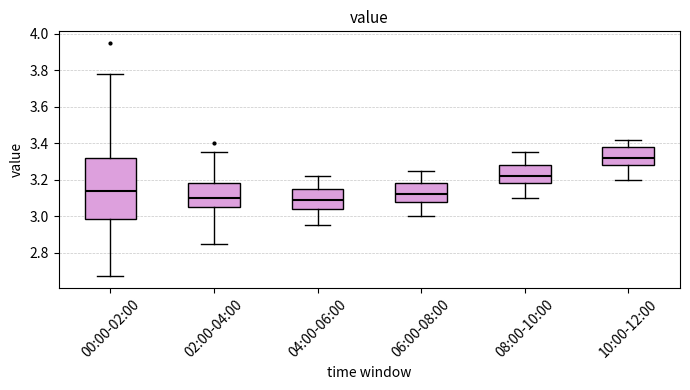

Which box has the highest median line?

10:00-12:00